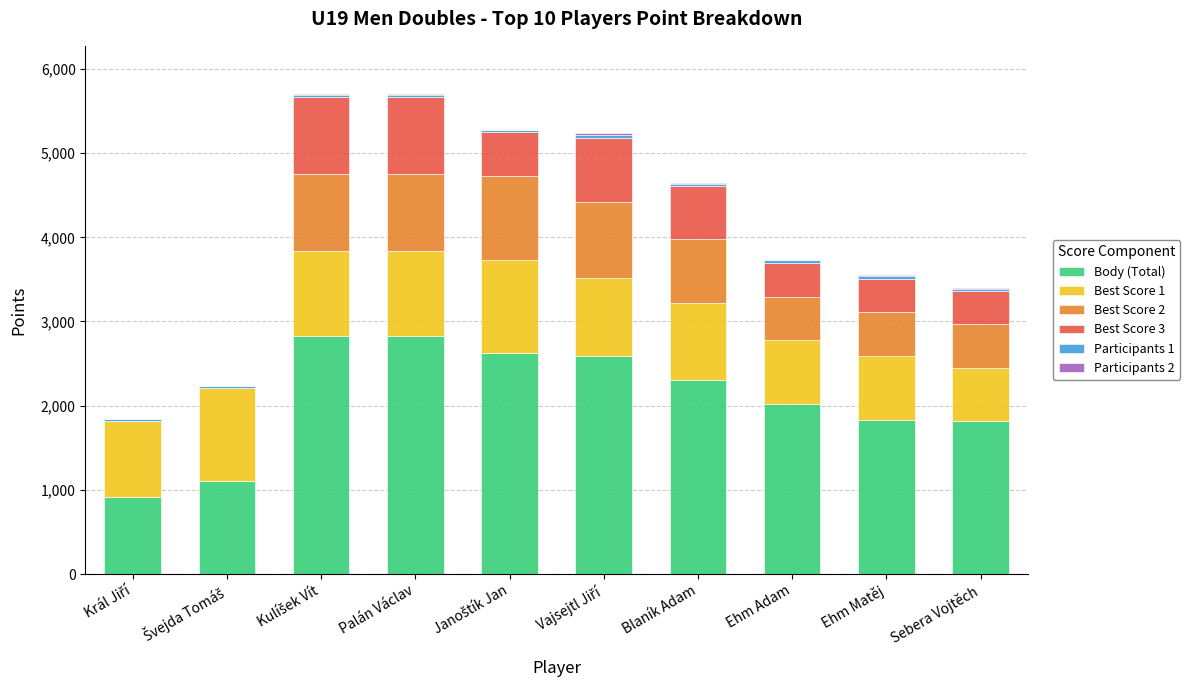

Is it true that Body (Total) equals 459 at Ehm Matěj?

False